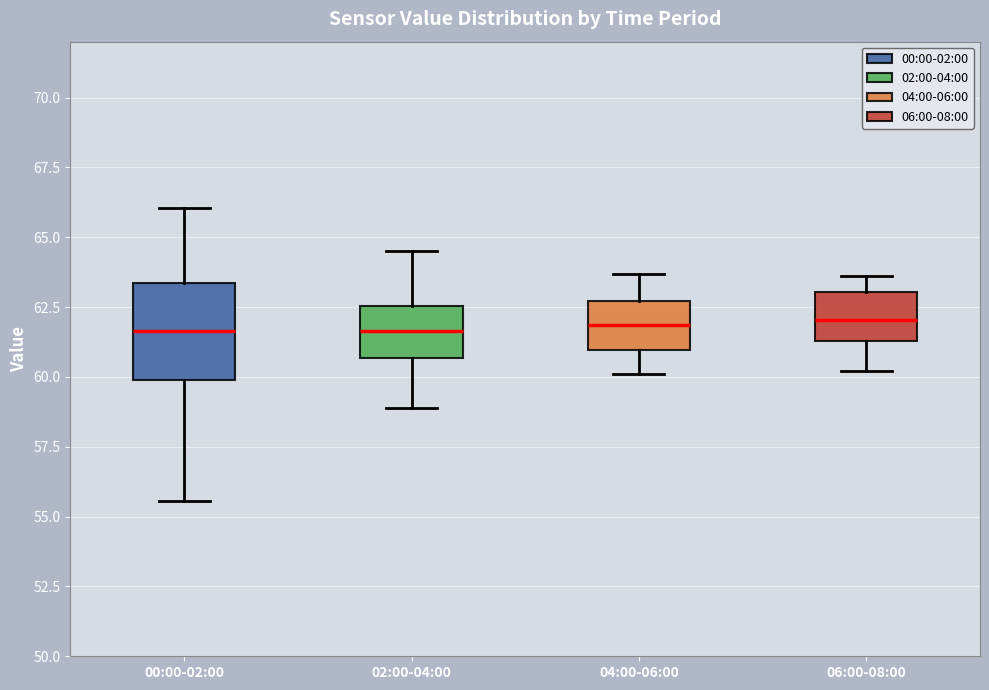

Comparing the boxes themselves (not the whiskers), which one is the tallest?

00:00-02:00